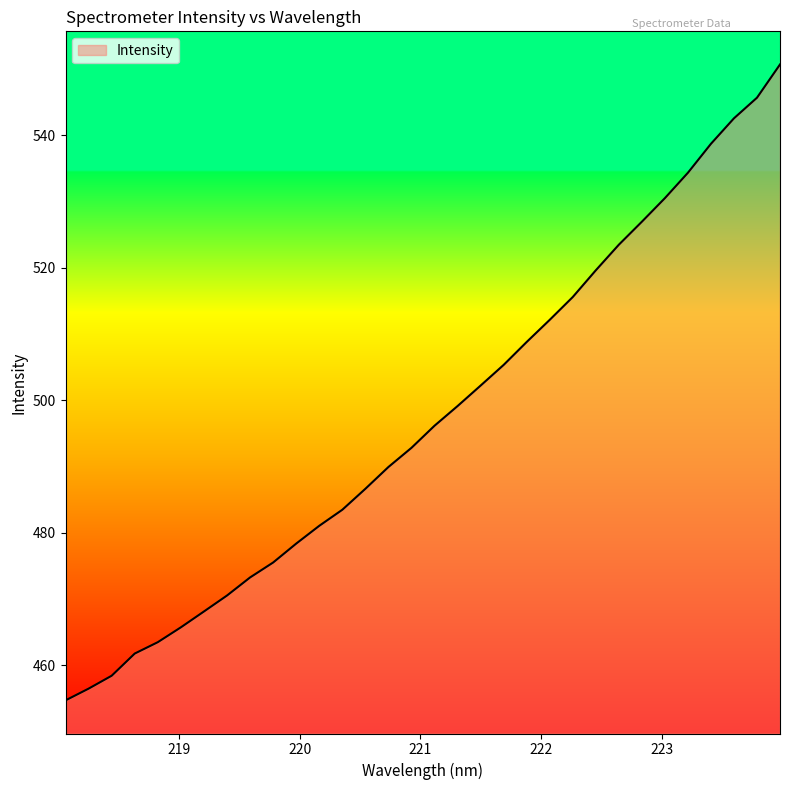

Reading right to left, extract all data points from this chart.

550.6	545.6	542.5	538.7	534.3	530.5	526.9	523.4	519.6	515.5	512.1	508.8	505.3	502.2	499.1	496.1	492.8	489.9	486.6	483.4	481.0	478.3	475.5	473.2	470.5	468.1	465.7	463.5	461.7	458.4	456.4	454.7